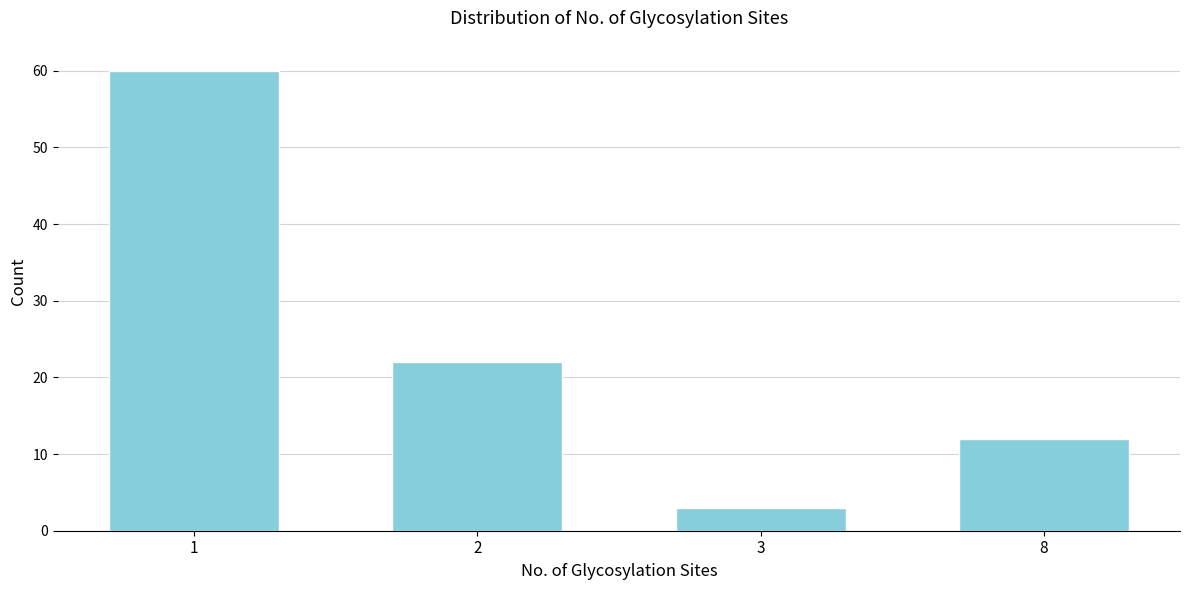

Reading left to right, extract all data points from this chart.

60	22	3	12